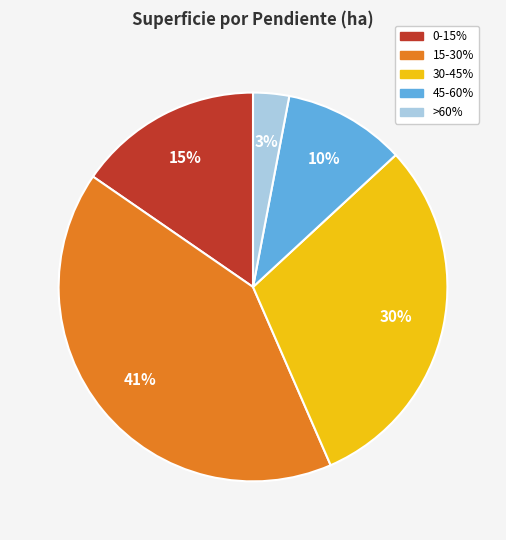

What is the ratio of the value at >60% to the value at 0-15%?

0.2